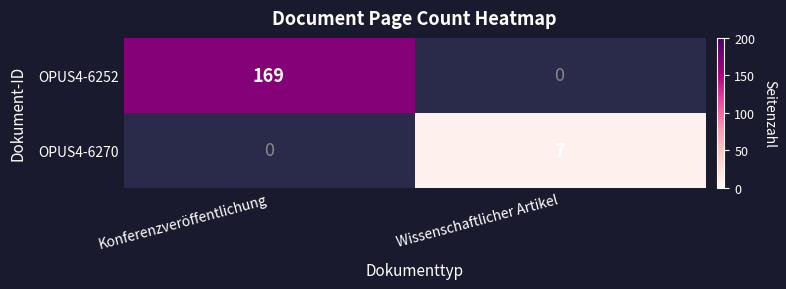

Between Wissenschaftlicher Artikel and Konferenzveröffentlichung, which is larger?

Konferenzveröffentlichung